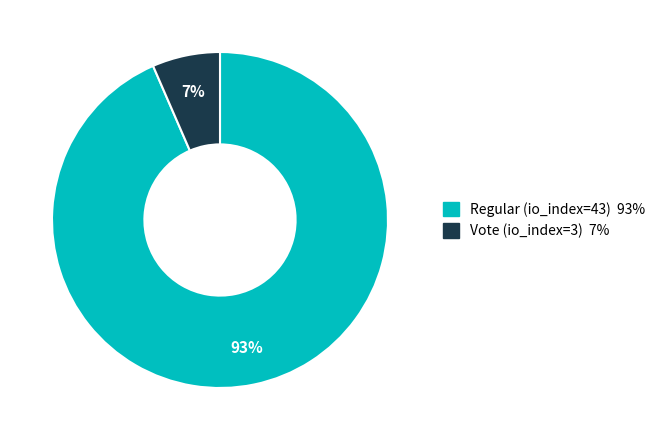

Count the number of slices in the pie.

2